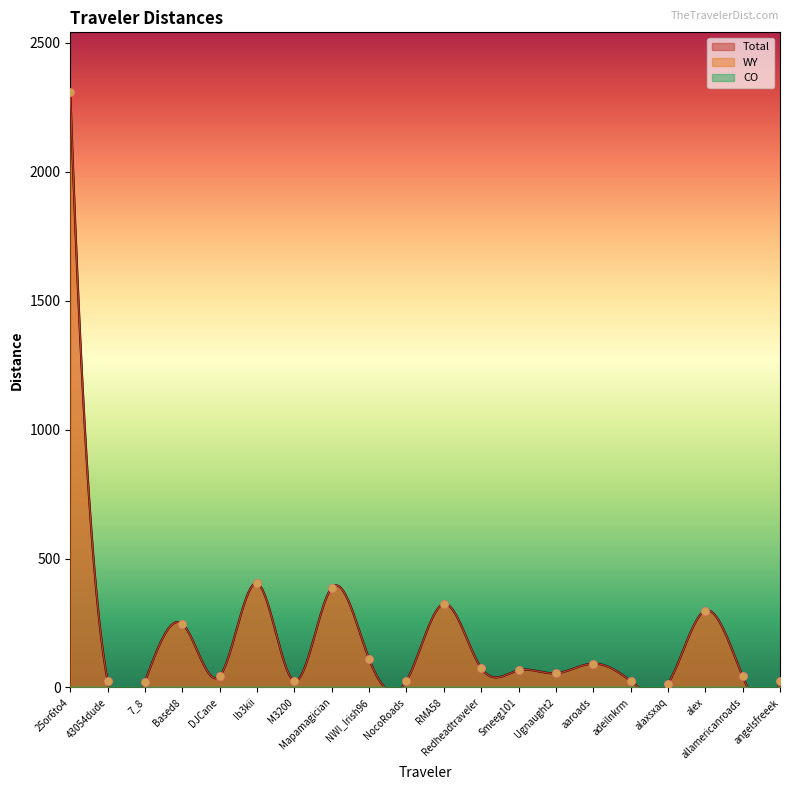

Which series has the largest total across all categories?

Total